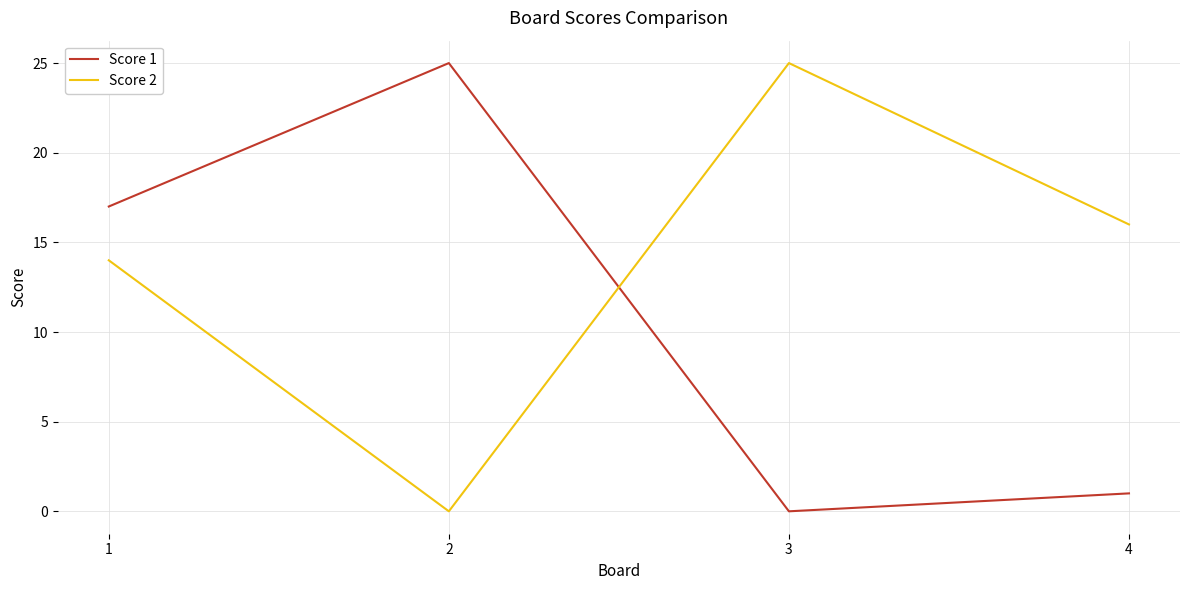

What is the total value across all series at 1?

31